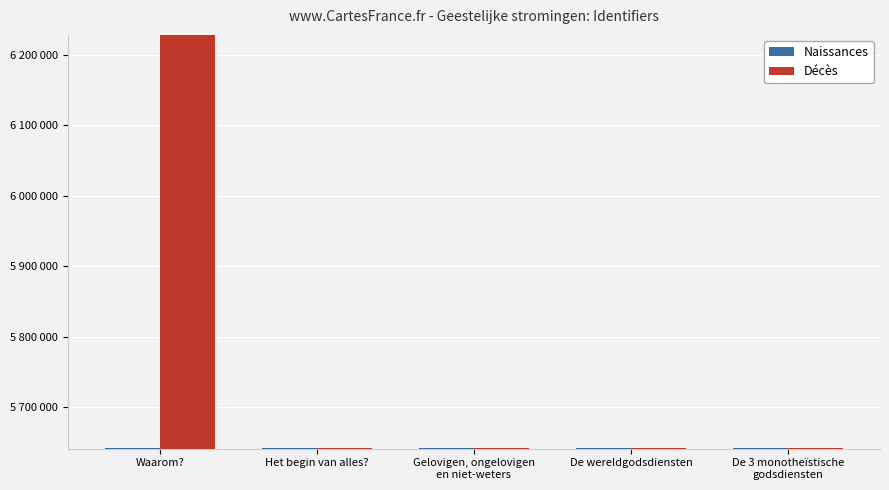

Reading right to left, transcribe all the data shown in this chart.

Naissances: De 3 monotheïstische
godsdiensten=5642021	De wereldgodsdiensten=5641869	Gelovigen, ongelovigen
en niet-weters=5641848	Het begin van alles?=5641747	Waarom?=5641682
Décès: De 3 monotheïstische
godsdiensten=5642046	De wereldgodsdiensten=5642030	Gelovigen, ongelovigen
en niet-weters=5642023	Het begin van alles?=5642021	Waarom?=6227850